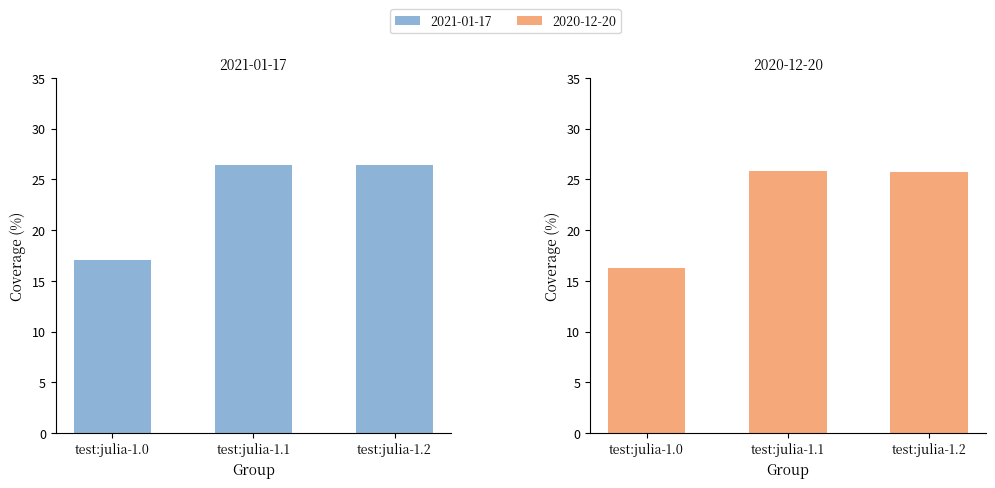

What is the minimum value shown in the chart?

16.3